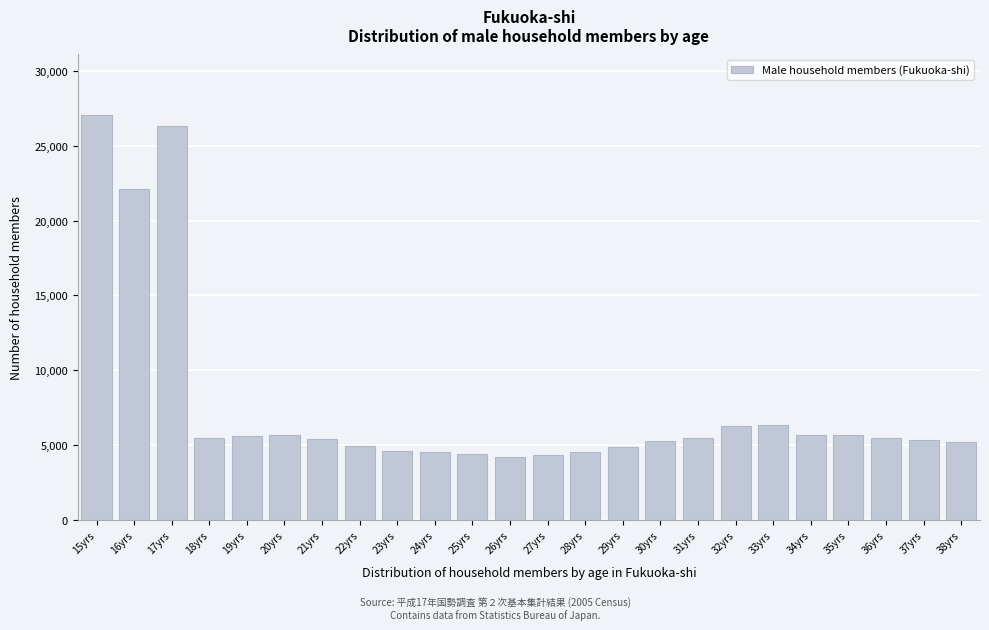

What is the value of the 11th bar from the left?

4415